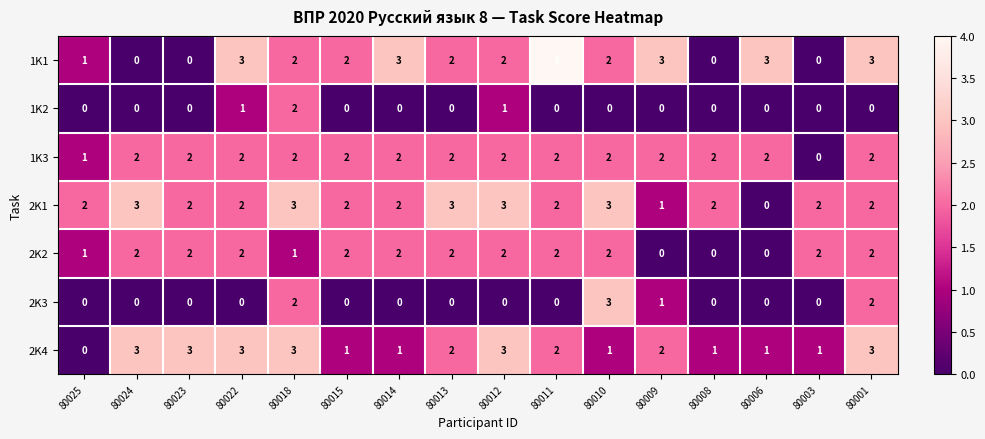

Which series has the largest total across all categories?

2K1